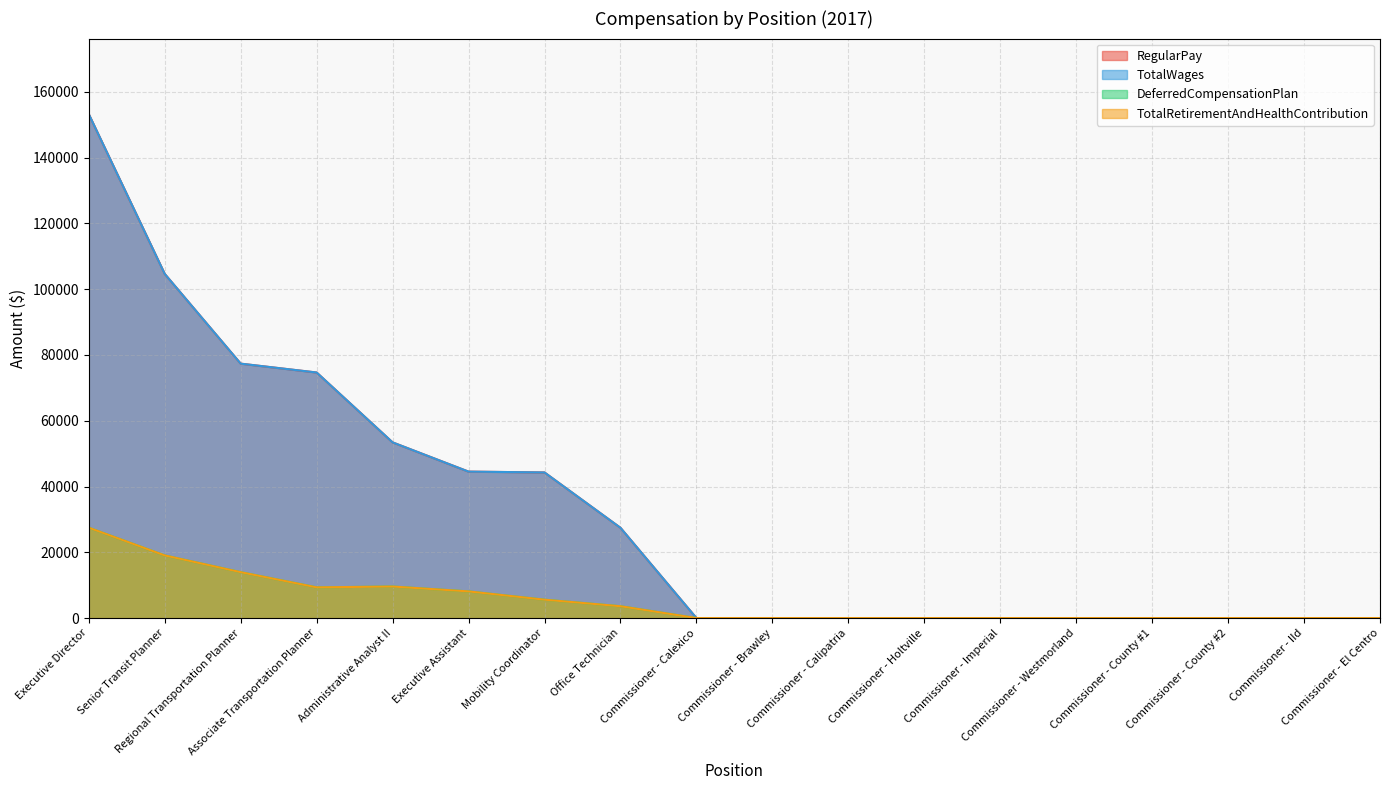

Rank the series by their maximum value, from highest to lowest.

RegularPay, TotalWages, DeferredCompensationPlan, TotalRetirementAndHealthContribution